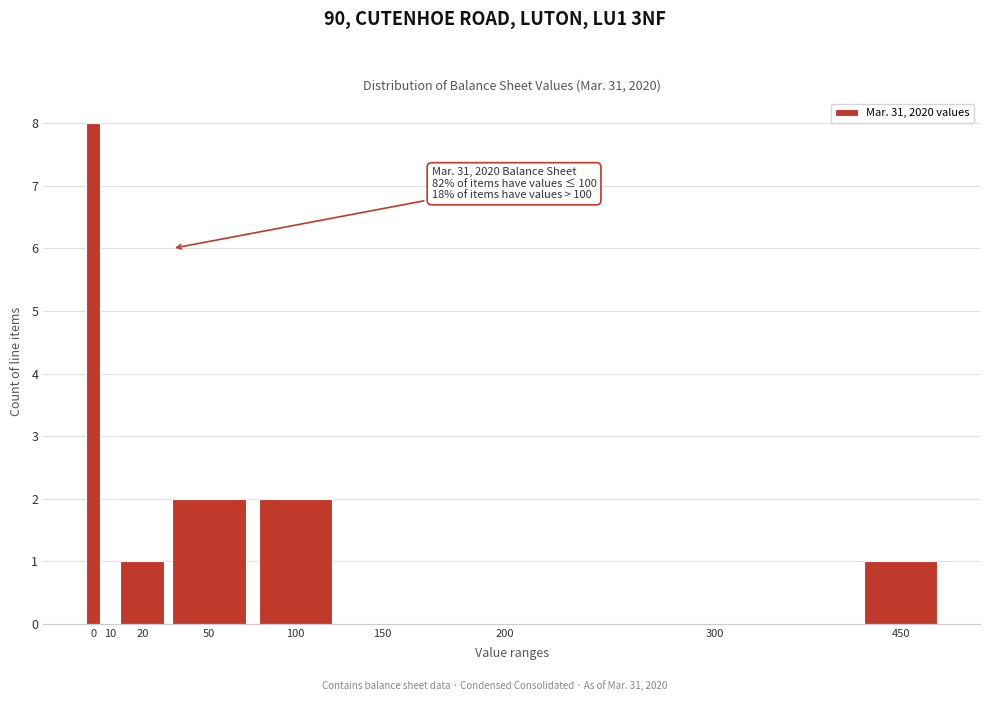

Reading left to right, what are all the values shown in this chart?

0=8	10=0	20=1	50=2	100=2	150=0	200=0	300=0	450=1